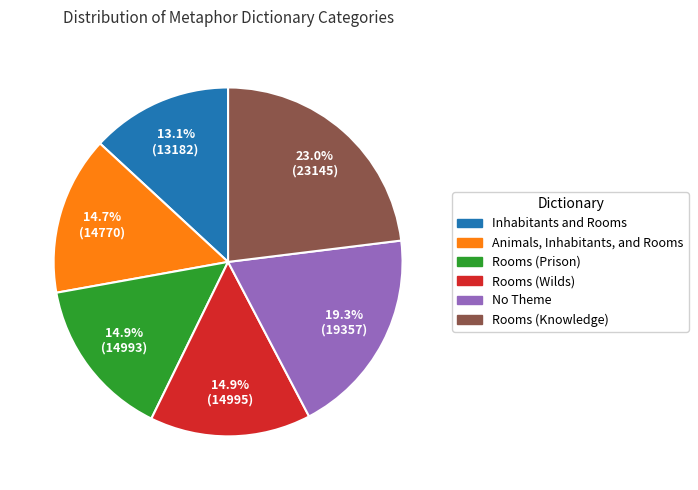

Count the number of slices in the pie.

6